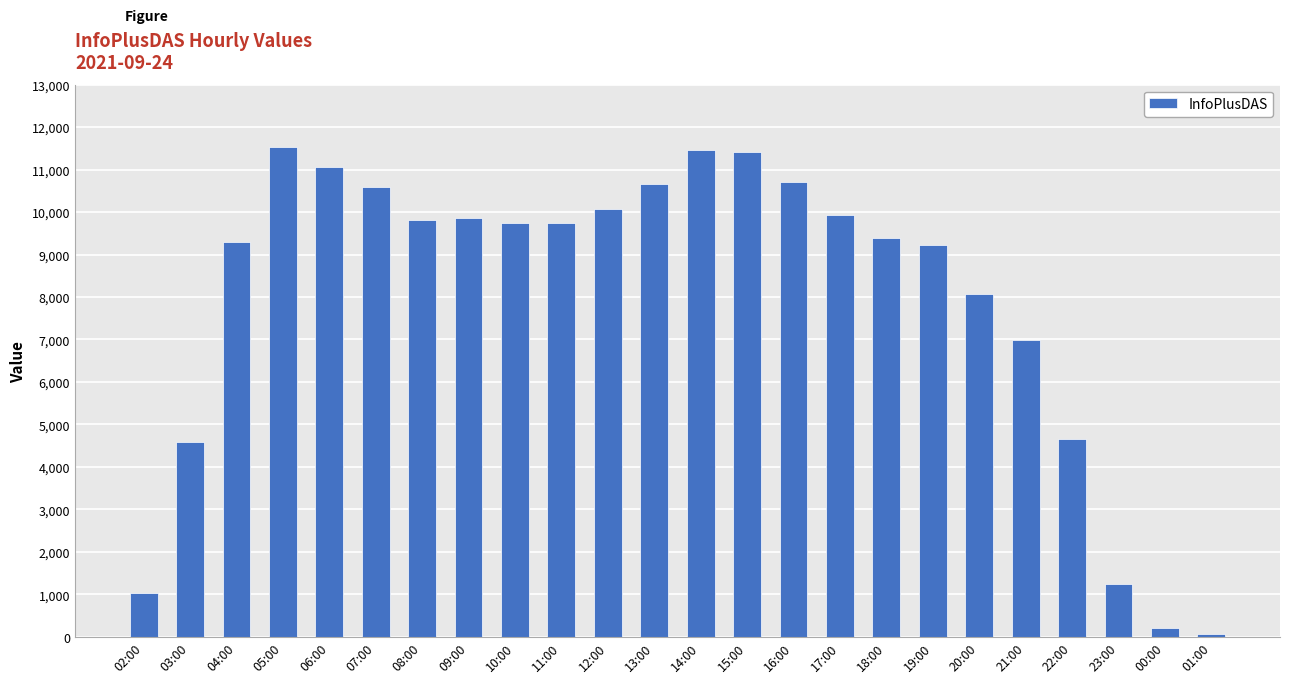

Does the chart contain stacked bars?

No